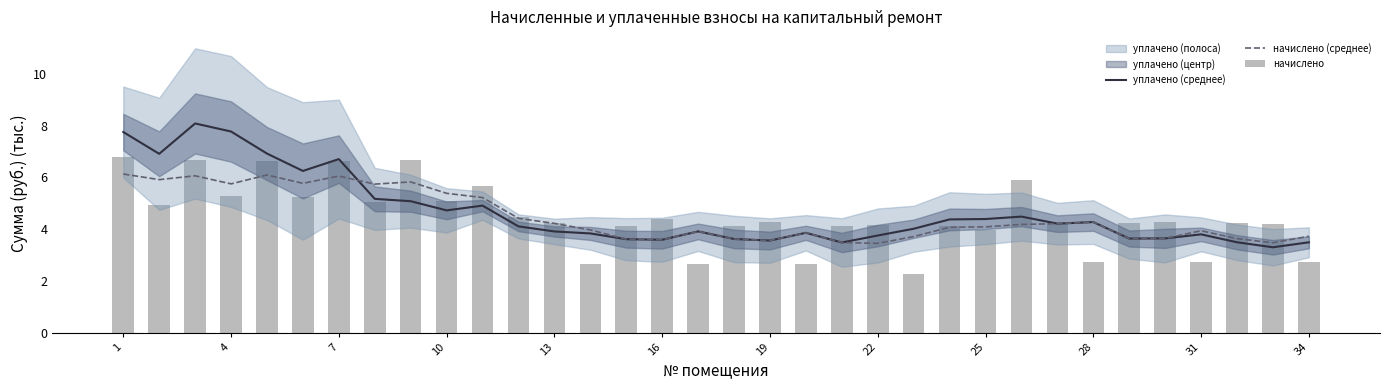

What is the smallest value displayed?

2.2